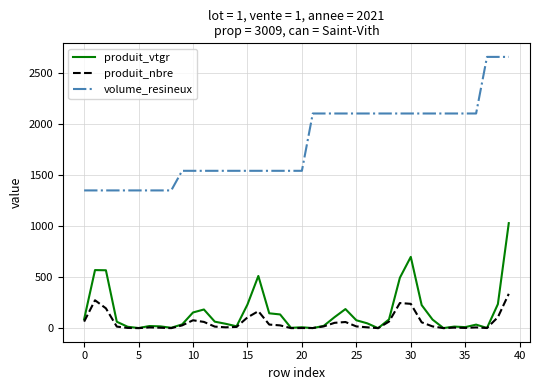

Which series has the widest spread of values?

volume_resineux